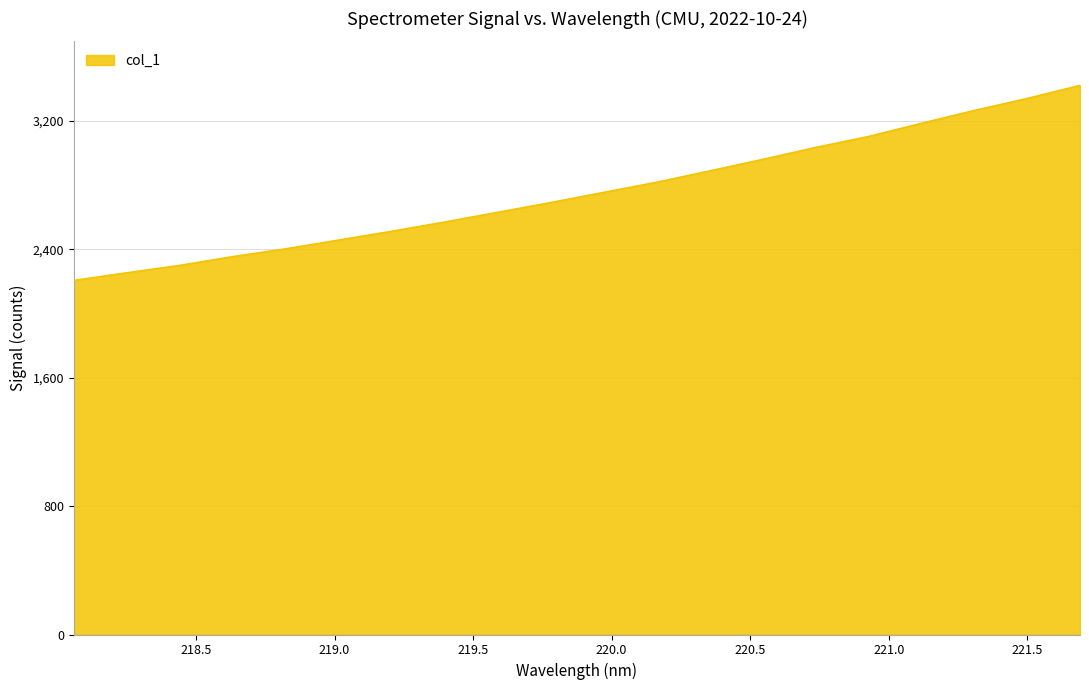

How many values are below 2754?

10